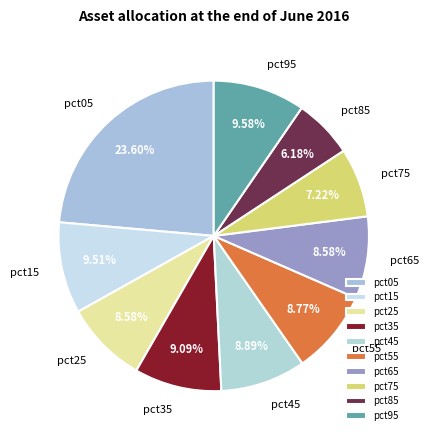

How many segments does this pie chart have?

10